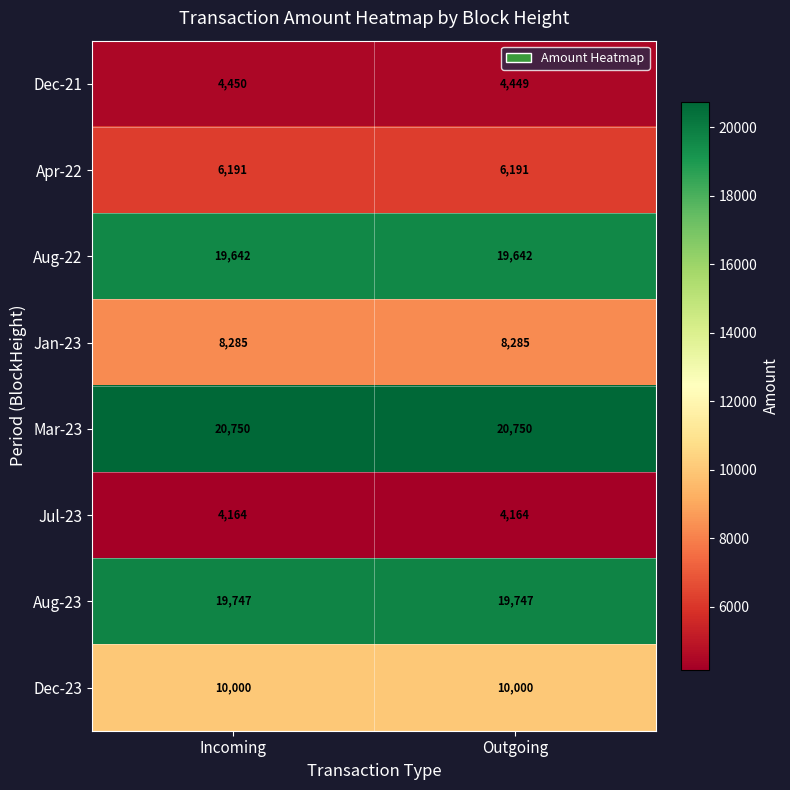

Between Incoming and Outgoing, which series saw the biggest shift?

Dec-21